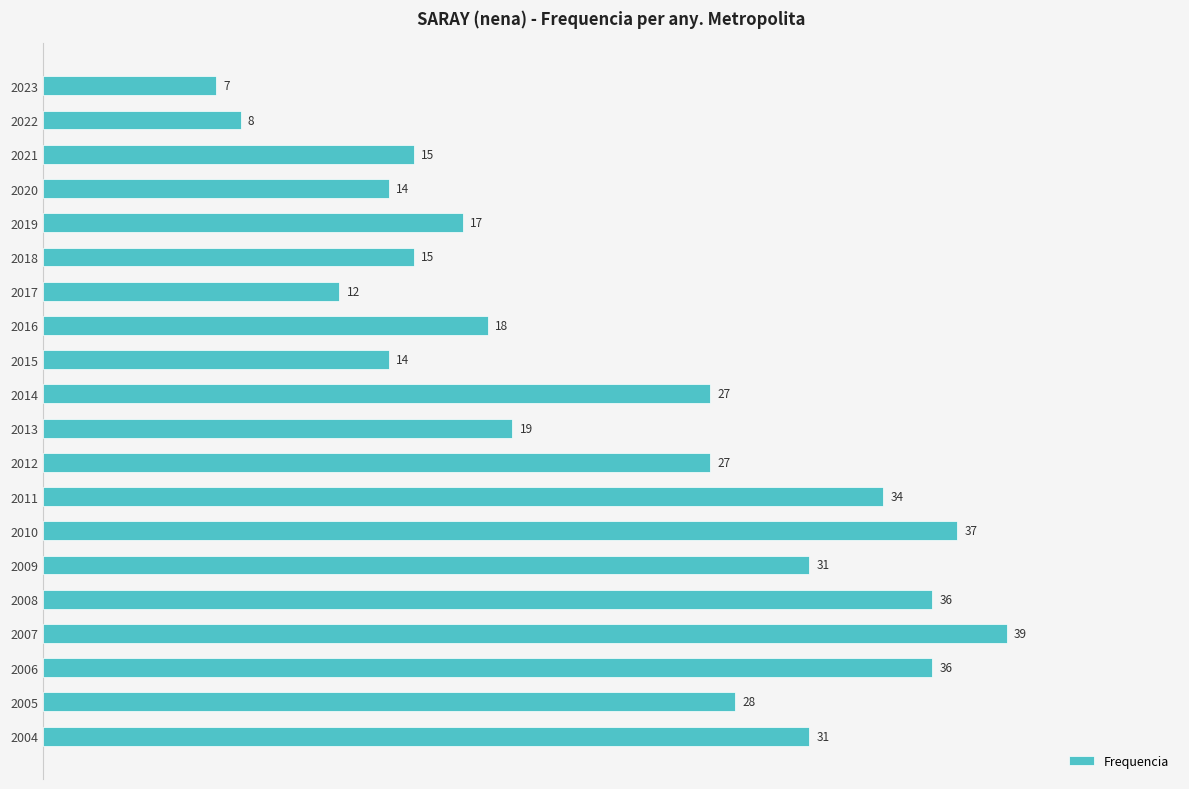

Reading bottom to top, list all the values displayed in this chart.

2004=31	2005=28	2006=36	2007=39	2008=36	2009=31	2010=37	2011=34	2012=27	2013=19	2014=27	2015=14	2016=18	2017=12	2018=15	2019=17	2020=14	2021=15	2022=8	2023=7